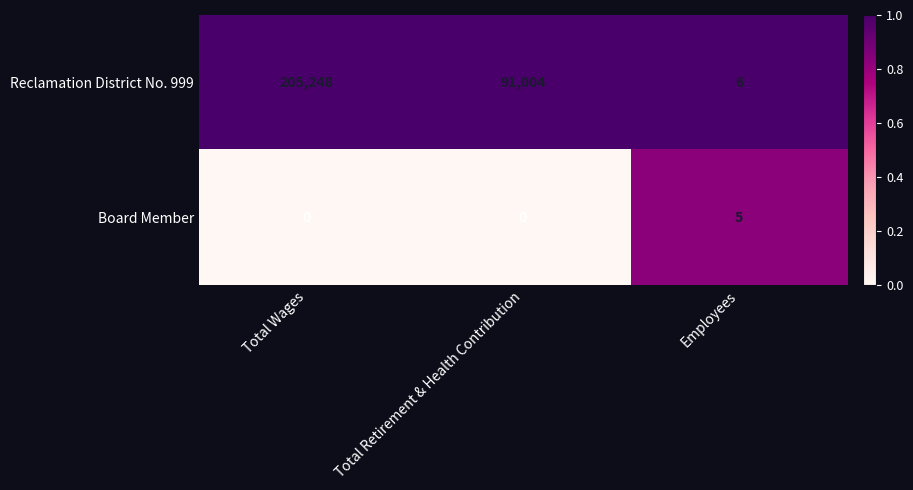

Reading right to left, list all the values displayed in this chart.

Reclamation District No. 999: 6	91004	205248
Board Member: 5	0	0